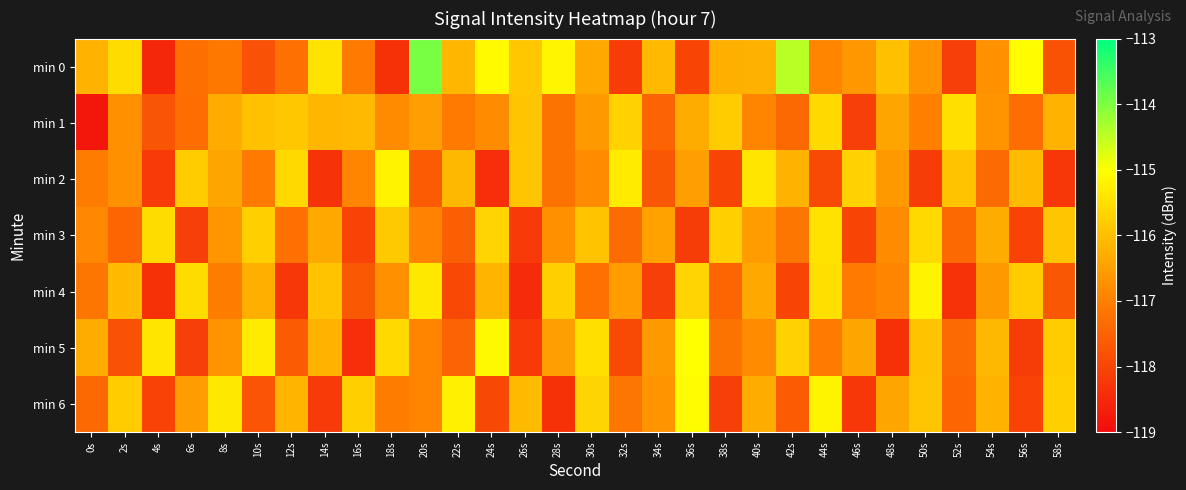

Reading left to right, extract all data points from this chart.

min 0: 0s=-116.2	2s=-115.5	4s=-118.5	6s=-117.3	8s=-117.1	10s=-117.8	12s=-117.2	14s=-115.4	16s=-117.1	18s=-118.3	20s=-113.9	22s=-116.1	24s=-115.1	26s=-115.9	28s=-115.1	30s=-116.3	32s=-118.2	34s=-116.1	36s=-118.0	38s=-116.2	40s=-116.2	42s=-114.4	44s=-116.9	46s=-116.6	48s=-116.0	50s=-116.7	52s=-118.1	54s=-116.7	56s=-115.0	58s=-117.8
min 1: 0s=-118.8	2s=-116.7	4s=-117.7	6s=-117.3	8s=-116.3	10s=-116.0	12s=-115.9	14s=-116.1	16s=-116.1	18s=-116.8	20s=-116.5	22s=-117.1	24s=-116.8	26s=-115.9	28s=-117.2	30s=-116.6	32s=-115.7	34s=-117.5	36s=-116.3	38s=-115.8	40s=-116.9	42s=-117.4	44s=-115.6	46s=-118.1	48s=-116.4	50s=-117.0	52s=-115.5	54s=-116.7	56s=-117.3	58s=-116.2
min 2: 0s=-117.0	2s=-116.8	4s=-118.2	6s=-115.8	8s=-116.4	10s=-117.1	12s=-115.6	14s=-118.3	16s=-116.9	18s=-115.2	20s=-117.6	22s=-116.1	24s=-118.4	26s=-115.9	28s=-117.2	30s=-116.8	32s=-115.3	34s=-117.7	36s=-116.5	38s=-118.0	40s=-115.4	42s=-116.2	44s=-117.9	46s=-115.7	48s=-116.6	50s=-118.2	52s=-116.0	54s=-117.3	56s=-116.0	58s=-118.2
min 3: 0s=-116.8	2s=-117.5	4s=-115.5	6s=-118.1	8s=-116.7	10s=-115.8	12s=-117.2	14s=-116.3	16s=-118.0	18s=-115.8	20s=-117.0	22s=-117.5	24s=-115.7	26s=-118.2	28s=-116.8	30s=-116.0	32s=-117.3	34s=-116.5	36s=-118.2	38s=-115.8	40s=-116.5	42s=-117.2	44s=-115.5	46s=-118.0	48s=-116.8	50s=-115.6	52s=-117.4	54s=-116.3	56s=-118.0	58s=-115.9
min 4: 0s=-117.2	2s=-116.0	4s=-118.3	6s=-115.5	8s=-117.0	10s=-116.2	12s=-118.2	14s=-116.0	16s=-117.7	18s=-116.8	20s=-115.3	22s=-118.0	24s=-116.2	26s=-118.5	28s=-115.8	30s=-117.2	32s=-116.5	34s=-118.1	36s=-115.7	38s=-117.5	40s=-116.3	42s=-118.0	44s=-115.5	46s=-117.1	48s=-116.9	50s=-115.2	52s=-118.3	54s=-116.6	56s=-115.8	58s=-117.7
min 5: 0s=-116.3	2s=-117.8	4s=-115.4	6s=-118.1	8s=-116.7	10s=-115.3	12s=-117.6	14s=-116.2	16s=-118.4	18s=-115.6	20s=-116.9	22s=-117.5	24s=-115.1	26s=-118.2	28s=-116.5	30s=-115.5	32s=-117.9	34s=-116.6	36s=-115.0	38s=-117.2	40s=-116.8	42s=-115.7	44s=-117.1	46s=-116.4	48s=-118.3	50s=-116.0	52s=-117.3	54s=-116.1	56s=-118.2	58s=-115.8
min 6: 0s=-117.4	2s=-115.8	4s=-118.0	6s=-116.5	8s=-115.3	10s=-117.8	12s=-116.2	14s=-118.2	16s=-115.8	18s=-117.0	20s=-116.9	22s=-115.2	24s=-118.0	26s=-116.0	28s=-118.3	30s=-115.7	32s=-117.2	34s=-116.7	36s=-115.0	38s=-118.1	40s=-116.3	42s=-117.6	44s=-115.2	46s=-118.2	48s=-116.4	50s=-115.9	52s=-117.5	54s=-116.2	56s=-118.0	58s=-115.8